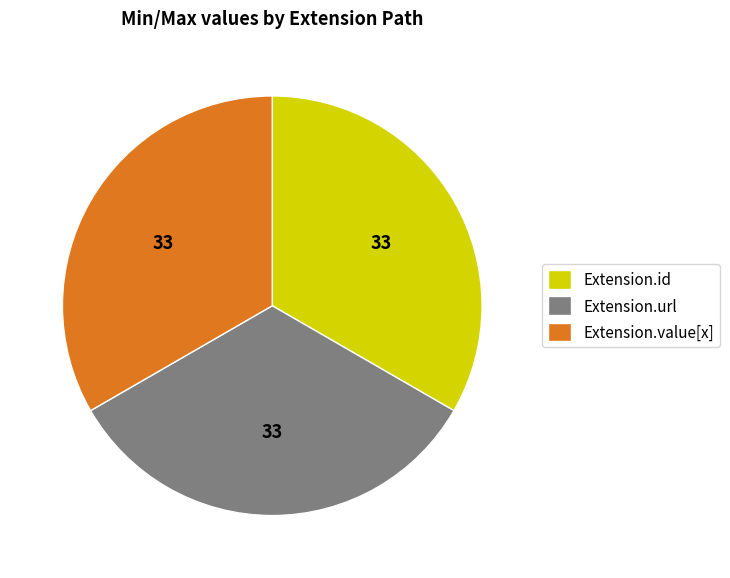

The Extension.id slice represents 19% of the pie. True or false?

False